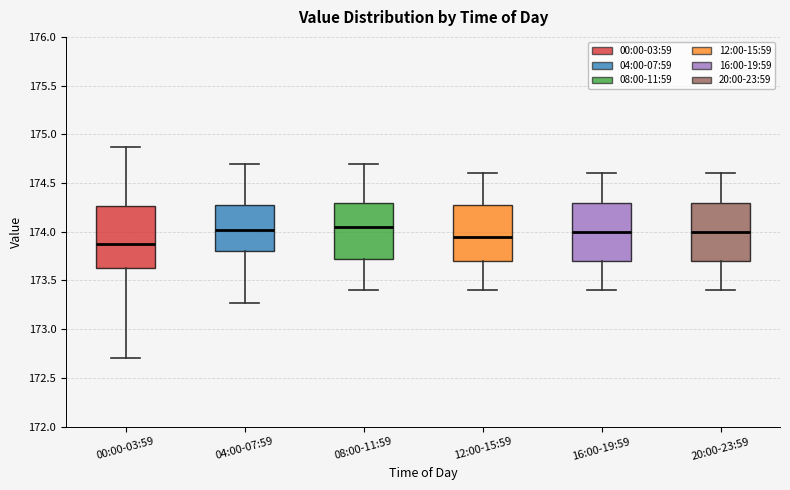

Where does the median line of the box for 16:00-19:59 sit on the y-axis? The values are not printed on the chart, so give them approximately, as read against the axis.

174.00